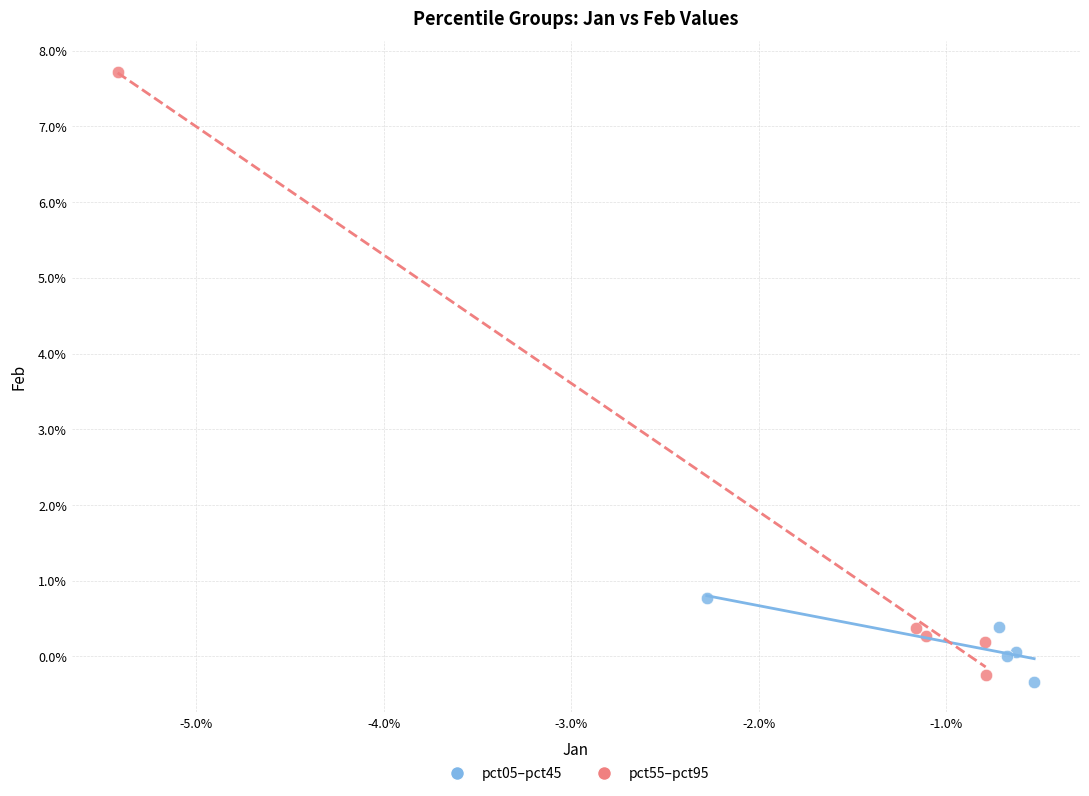

Which series contains the highest Y value?

pct55–pct95